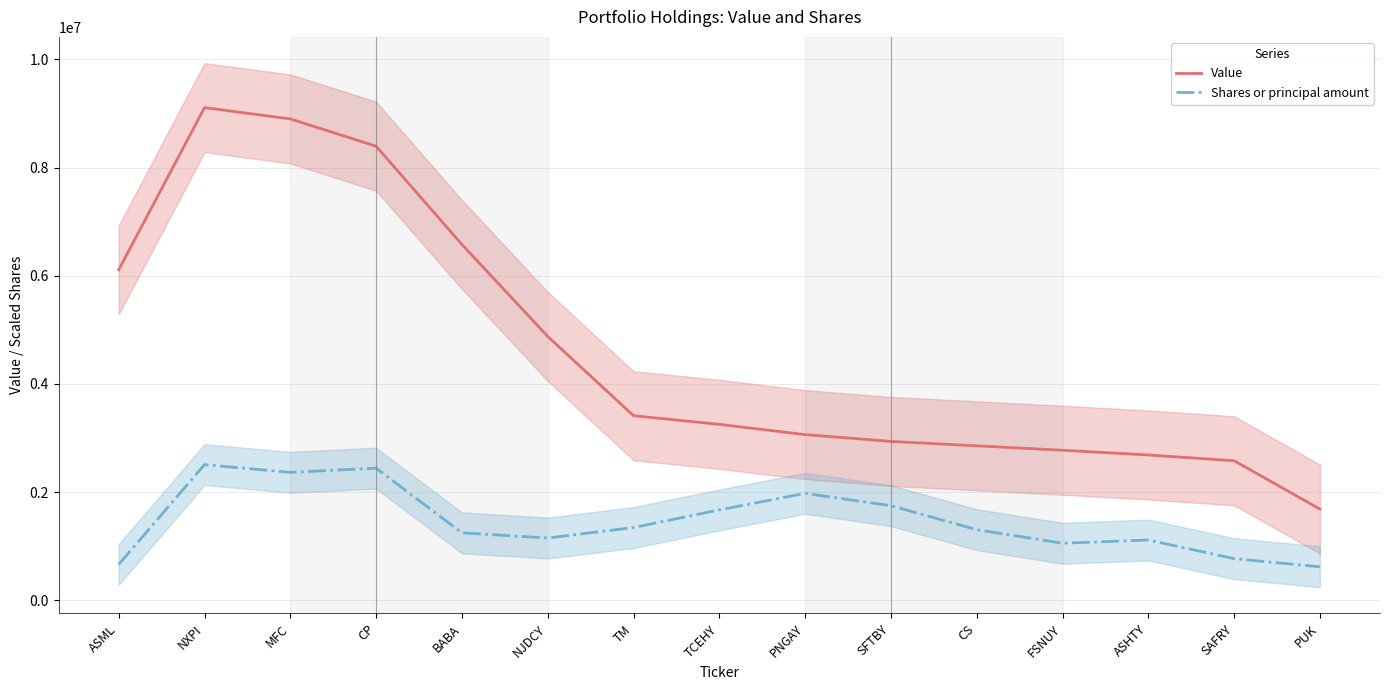

Which series has the largest total across all categories?

Value